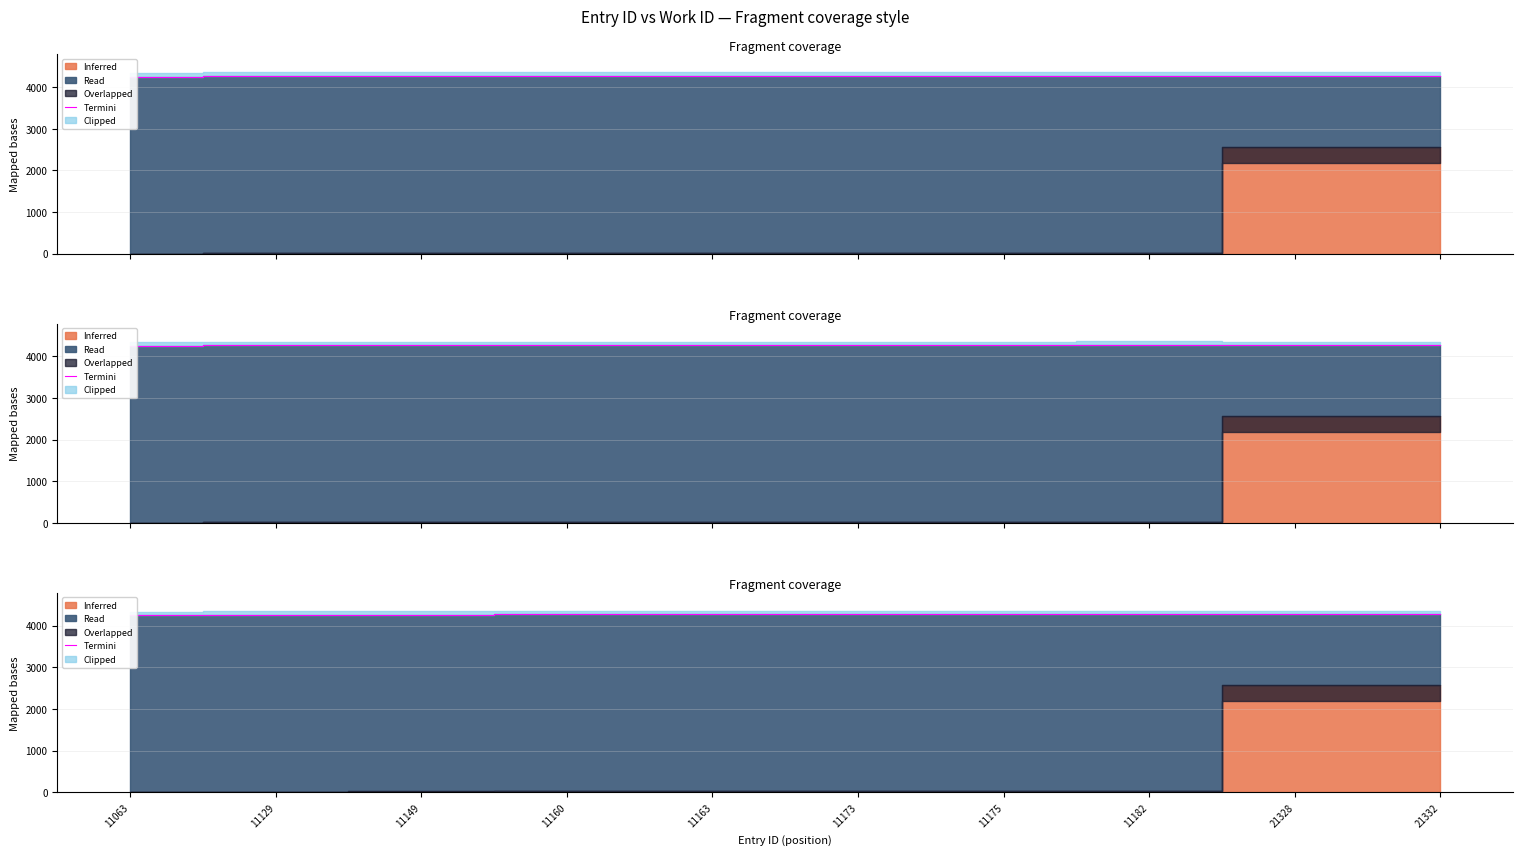

True or false: the data has more than 2 interior local peaks.

False